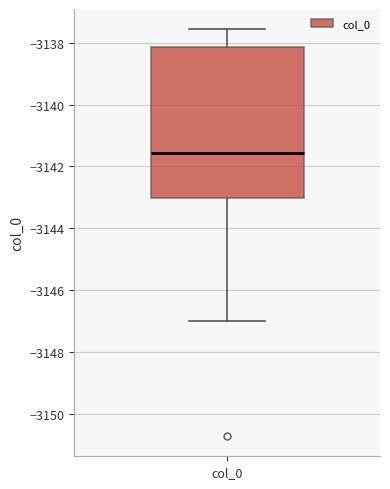

Read this box plot against the y-axis: the position of the median line, the range covered by the box, and the ends of both whiskers. The values are not printed on the chart, so give them approximately, as read against the axis.

median -3141.6, box -3143.0 to -3138.2, whiskers -3147.0 to -3137.6